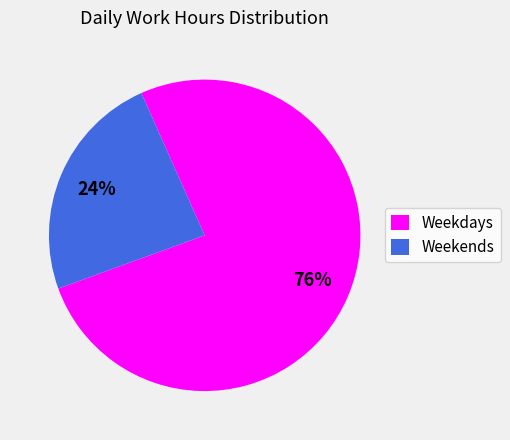

The Weekends slice represents 10% of the pie. True or false?

False